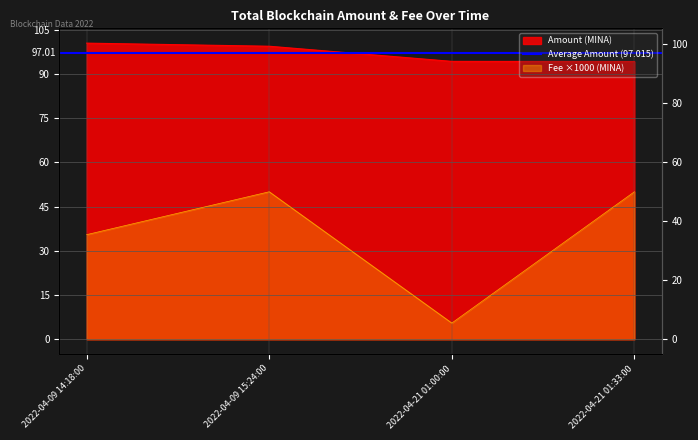

What is the difference between the Amount values at 2022-04-09 15:24:00 and 2022-04-09 14:18:00?

1.0